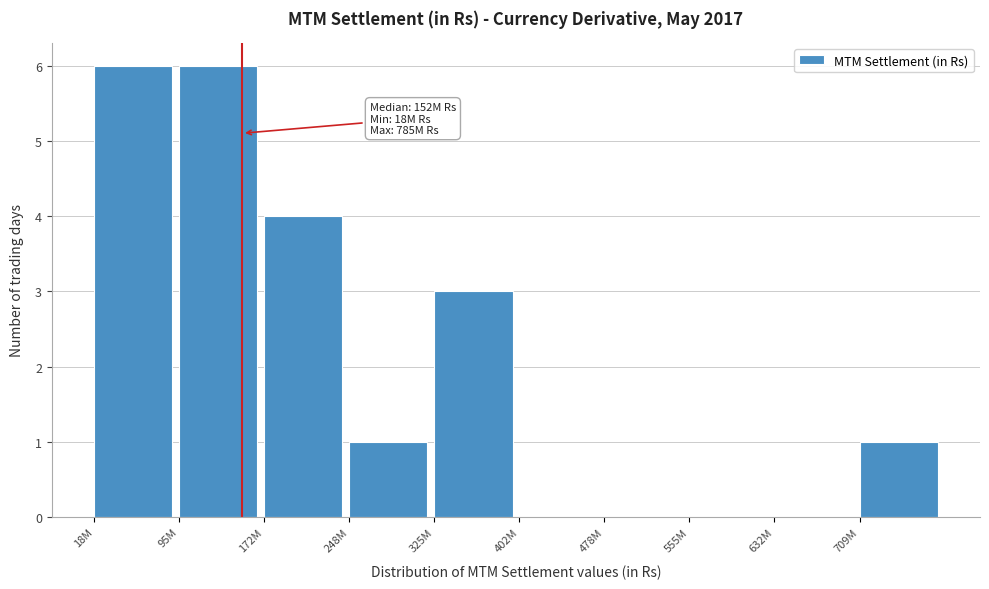

Reading right to left, extract all data points from this chart.

709M=1	632M=0	555M=0	478M=0	402M=0	325M=3	248M=1	172M=4	95M=6	18M=6